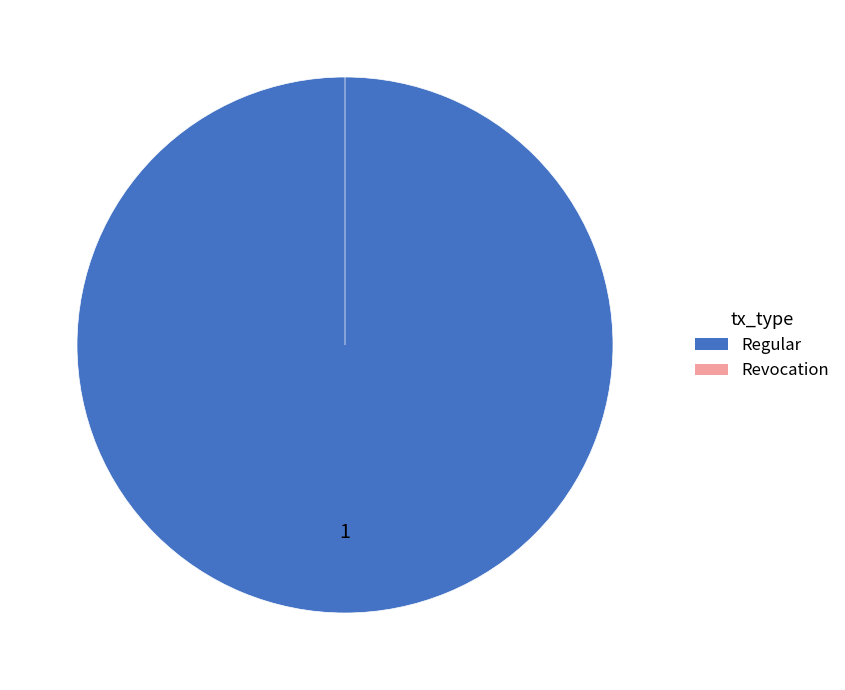

What is the smallest slice in the pie chart?

Revocation